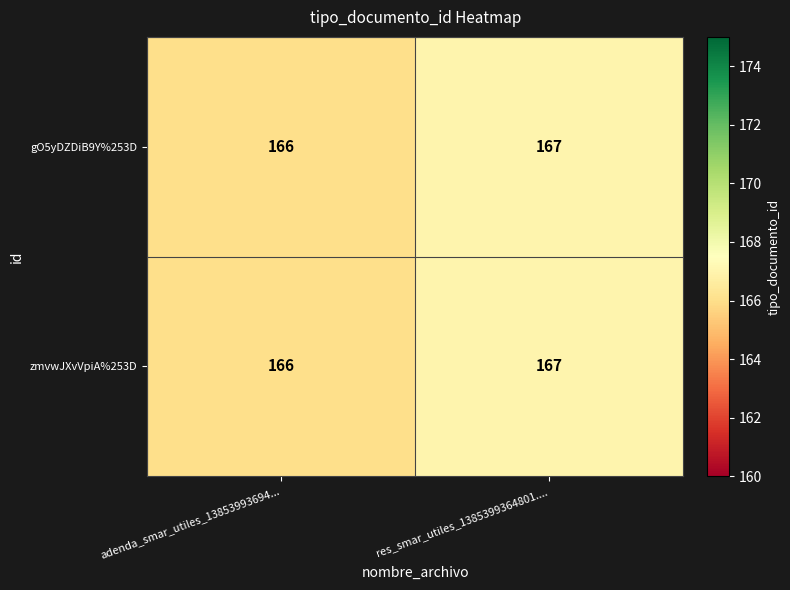

How many categories are shown in the chart?

2